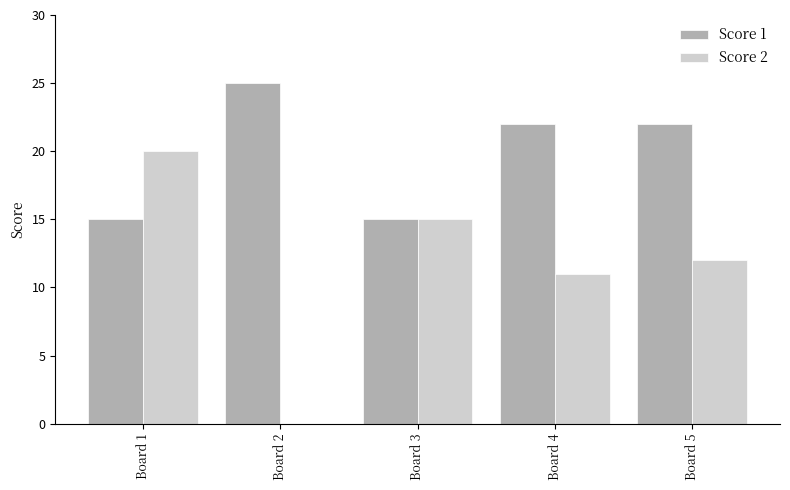

What is the approximate value of Score 2 at Board 4?

11